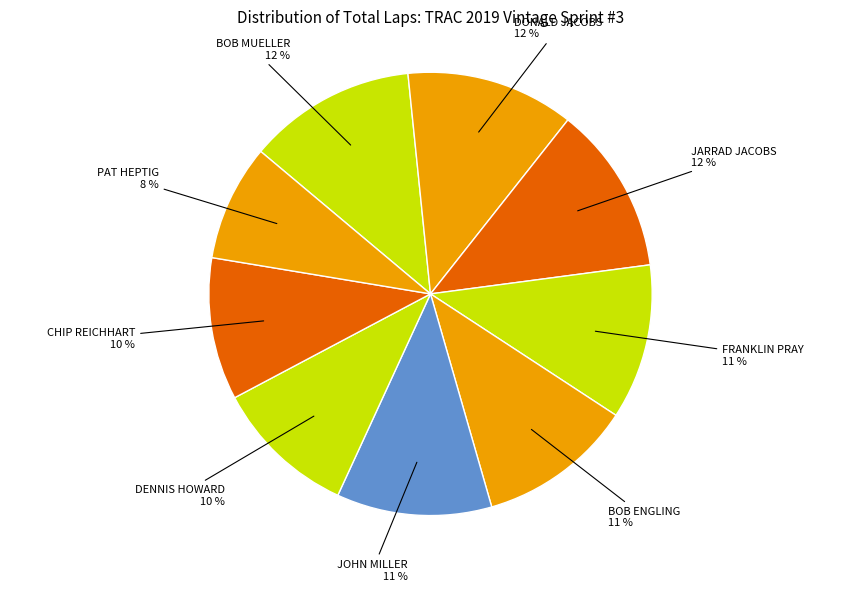

Which slice is the smallest?

PAT HEPTIG